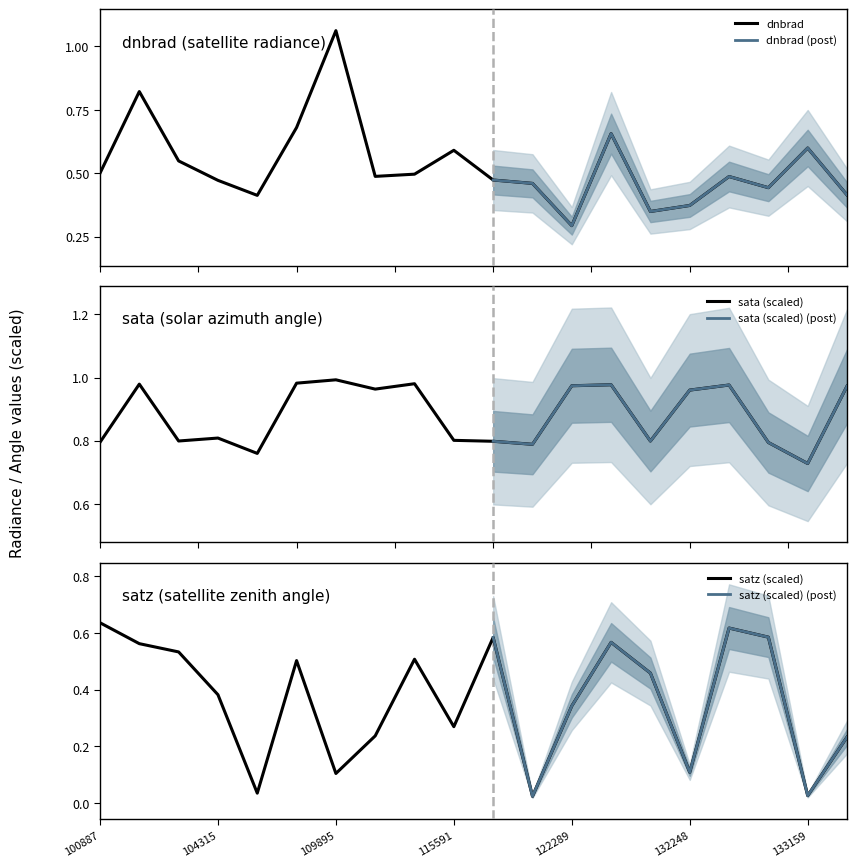

At 133159, list the series in order from smallest to largest.

satz, dnbrad, sata